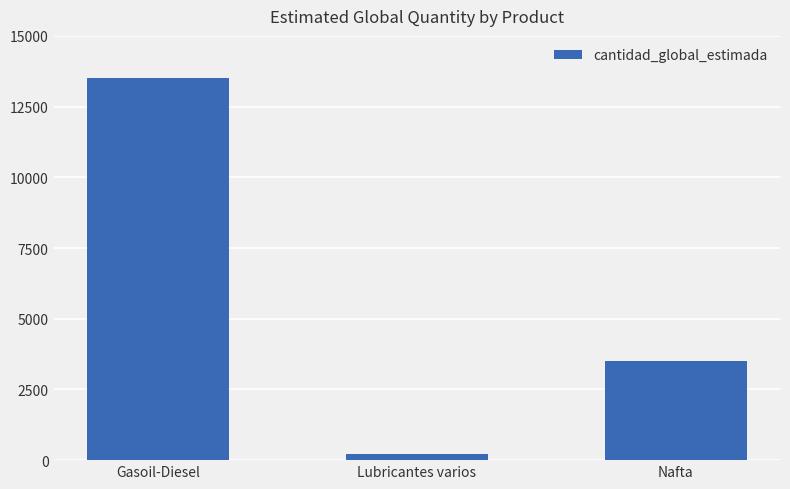

Is it true that the value at Nafta is 3500?

True